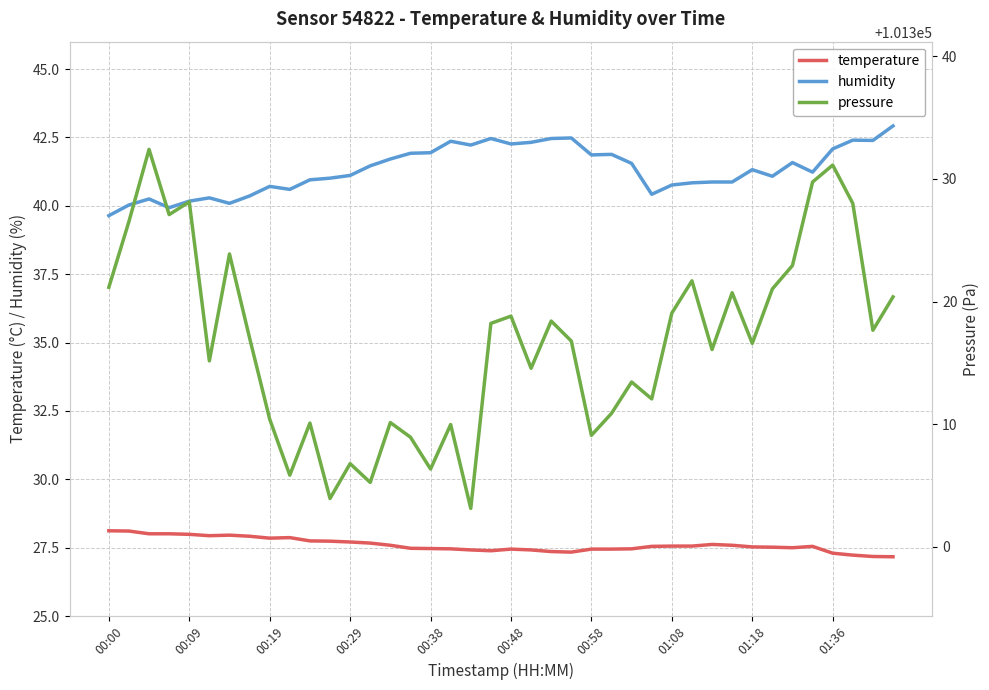

Rank the series at 39 from highest to lowest value.

pressure, humidity, temperature